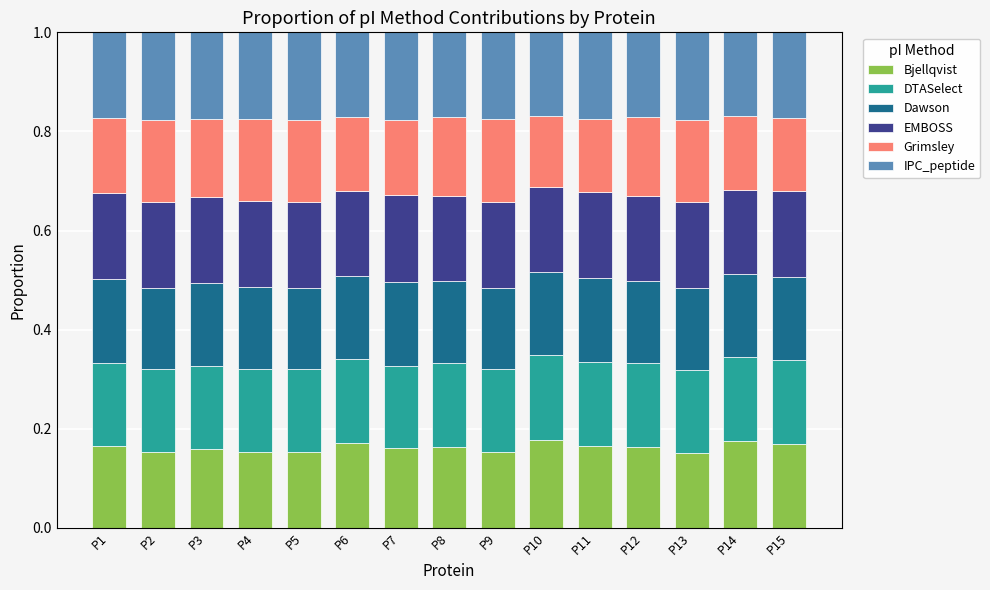

What is the sum of all Bjellqvist values?

2.4